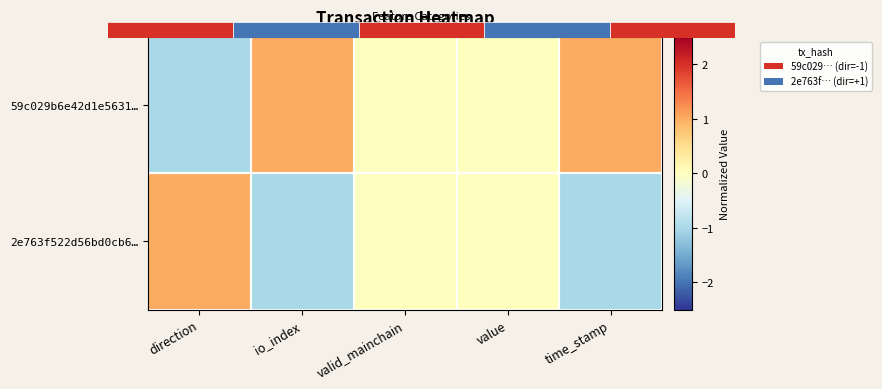

List the series in order of their overall mean, highest first.

59c029b6e42d1e5631…, 2e763f522d56bd0cb6…